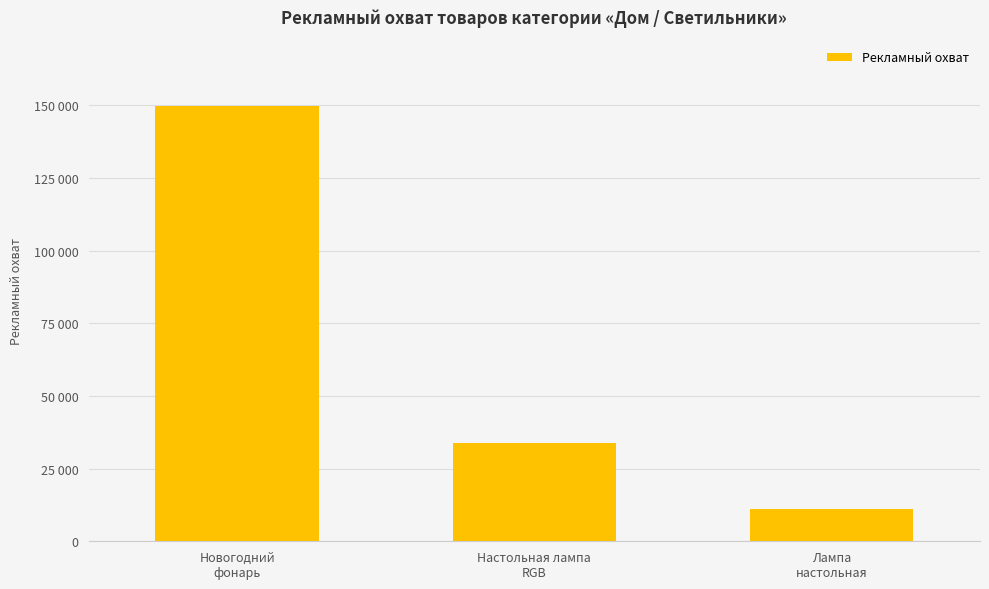

At which category does the chart reach its minimum across all series?

Лампа
настольная